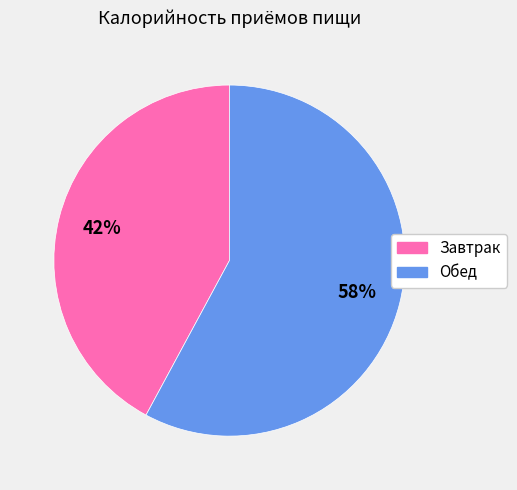

How many segments does this pie chart have?

2